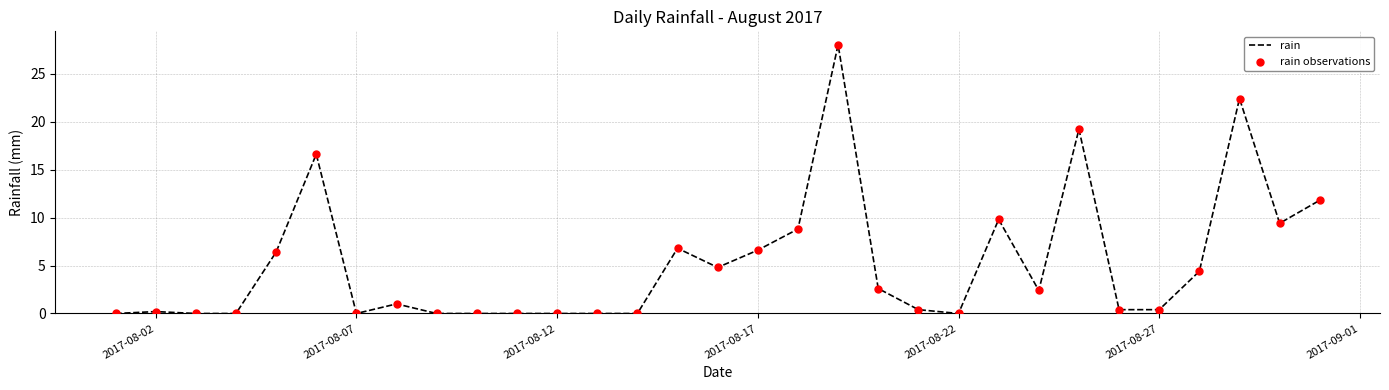

What is the greatest value displayed?

28.0